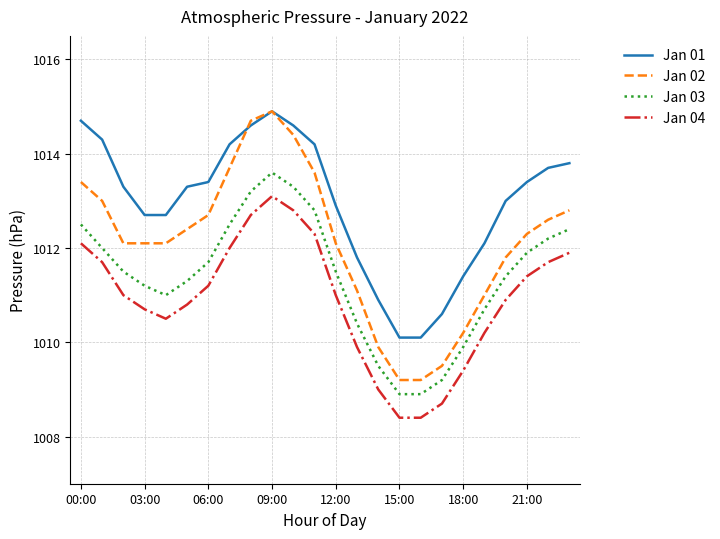

Reading left to right, what are all the values shown in this chart?

Jan 01: 1014.7	1014.3	1013.3	1012.7	1012.7	1013.3	1013.4	1014.2	1014.6	1014.9	1014.6	1014.2	1012.9	1011.8	1010.9	1010.1	1010.1	1010.6	1011.4	1012.1	1013.0	1013.4	1013.7	1013.8
Jan 02: 1013.4	1013.0	1012.1	1012.1	1012.1	1012.4	1012.7	1013.7	1014.7	1014.9	1014.4	1013.6	1012.1	1011.1	1009.9	1009.2	1009.2	1009.5	1010.2	1011.0	1011.8	1012.3	1012.6	1012.8
Jan 03: 1012.5	1012.0	1011.5	1011.2	1011.0	1011.3	1011.7	1012.5	1013.2	1013.6	1013.3	1012.8	1011.5	1010.4	1009.5	1008.9	1008.9	1009.2	1009.9	1010.7	1011.4	1011.9	1012.2	1012.4
Jan 04: 1012.1	1011.7	1011.0	1010.7	1010.5	1010.8	1011.2	1012.0	1012.7	1013.1	1012.8	1012.3	1011.0	1009.9	1009.0	1008.4	1008.4	1008.7	1009.4	1010.2	1010.9	1011.4	1011.7	1011.9